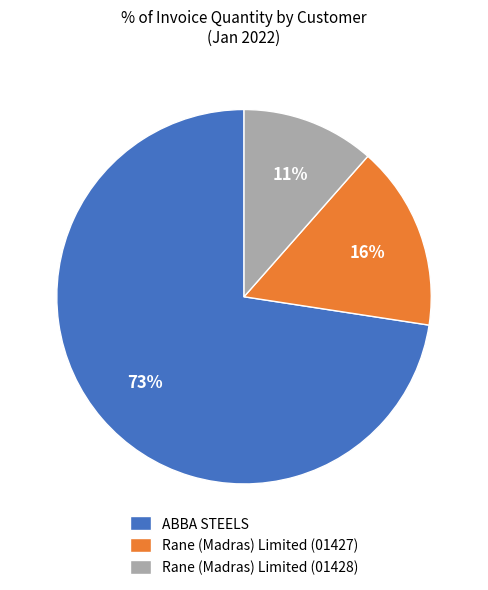

Which has a higher value, Rane (Madras) Limited (01427) or ABBA STEELS?

ABBA STEELS